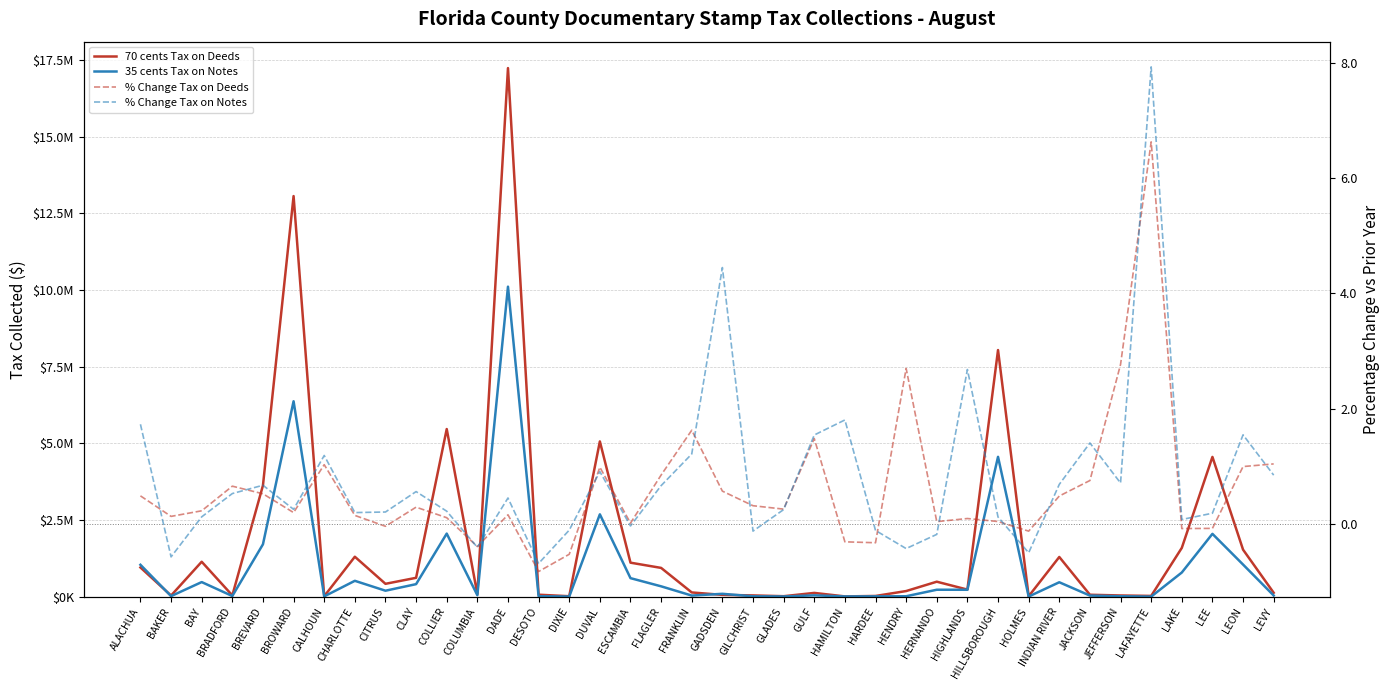

Is it true that % Change Tax on Notes equals 0.5 at LEVY?

False